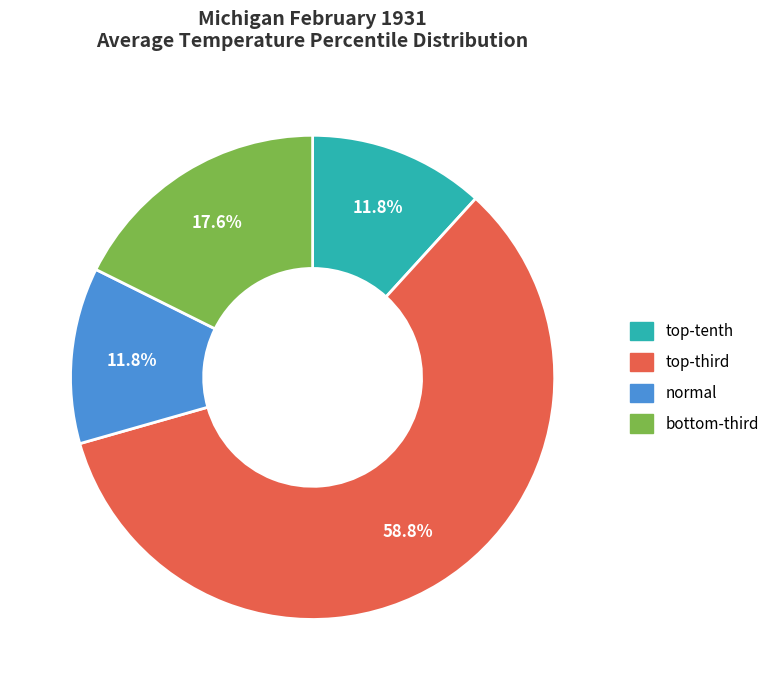

Is it true that normal is 12% of the pie?

True